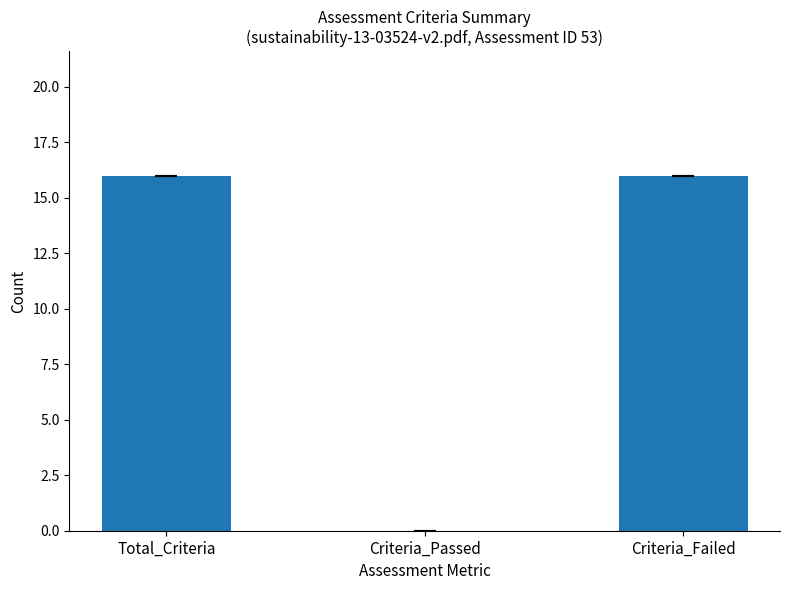

True or false: the data shows 26 at Criteria_Failed.

False